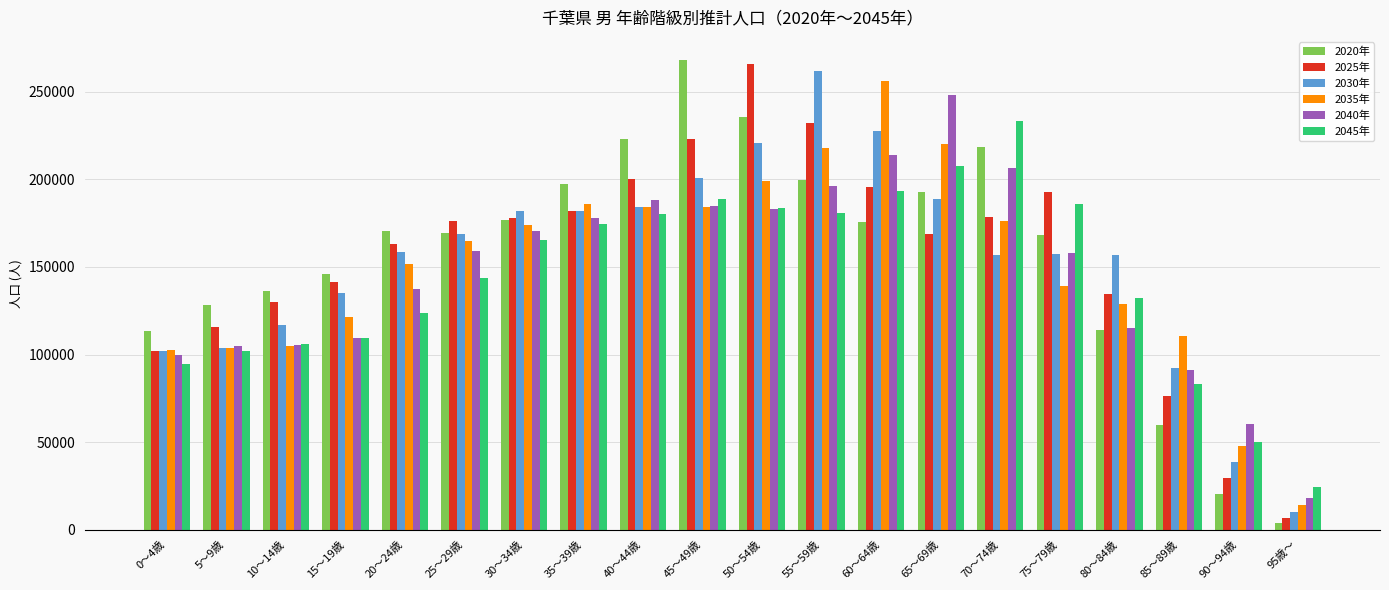

What is the total value across all series at 45～49歳?

1249560